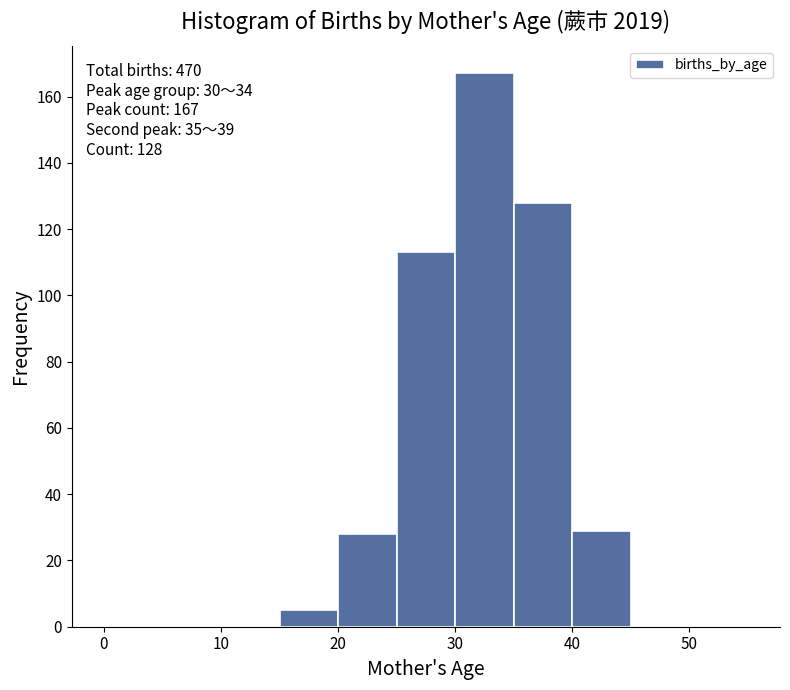

Over which range of the x-axis is the bar tallest?

30 to 35